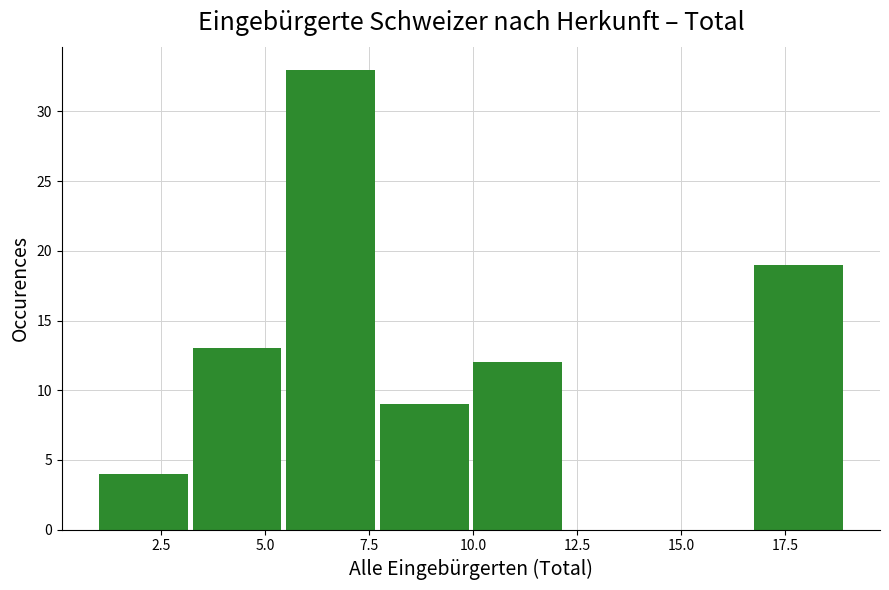

How tall is the bar that spans 7.75 to 10.00 on the x-axis? Neither the bar edges nor the heights are printed on the chart, so give them approximately, as read against the axes.

9